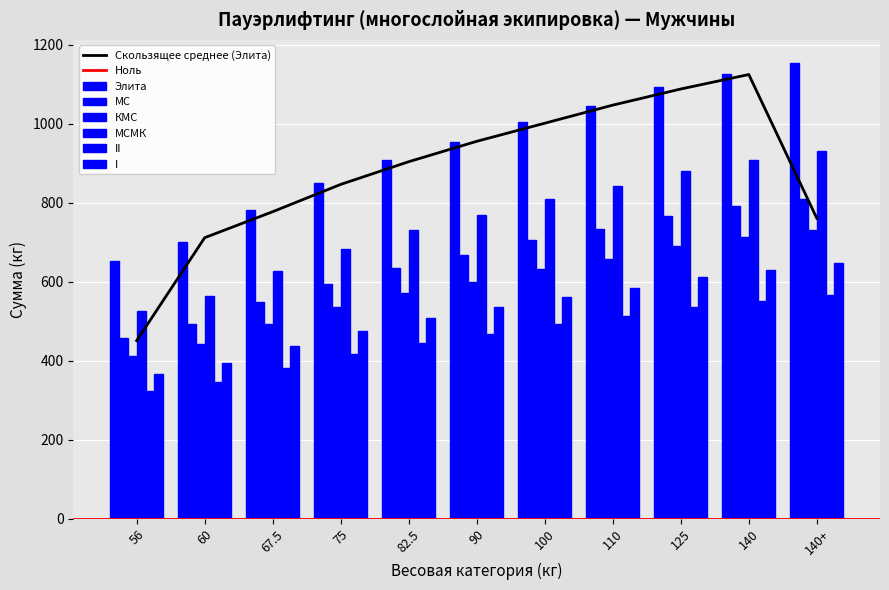

True or false: Элита has a value of 652.5 at 56.

True